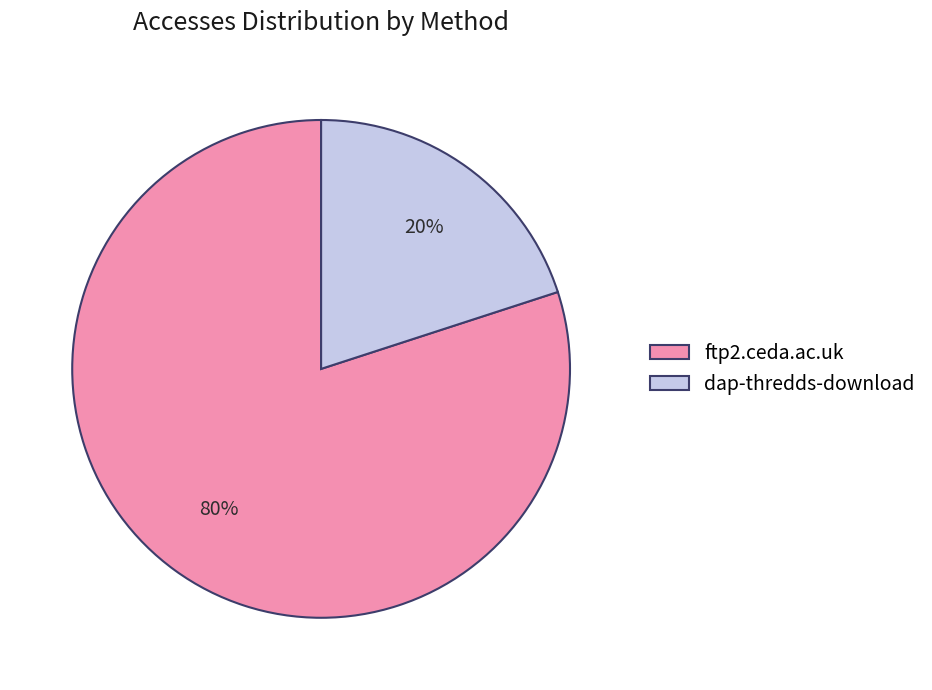

Which category has the smallest portion of the pie?

dap-thredds-download